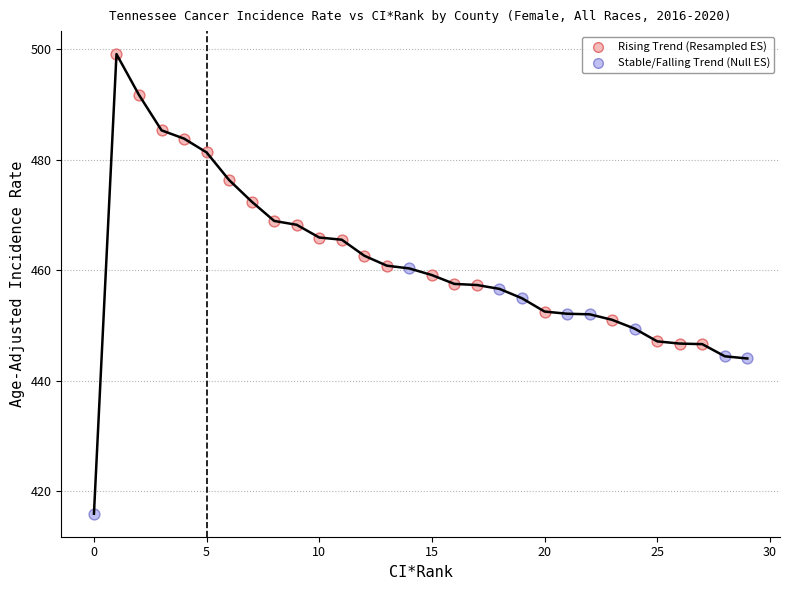

Which series contains the lowest Y value?

Stable/Falling Trend (Null ES)